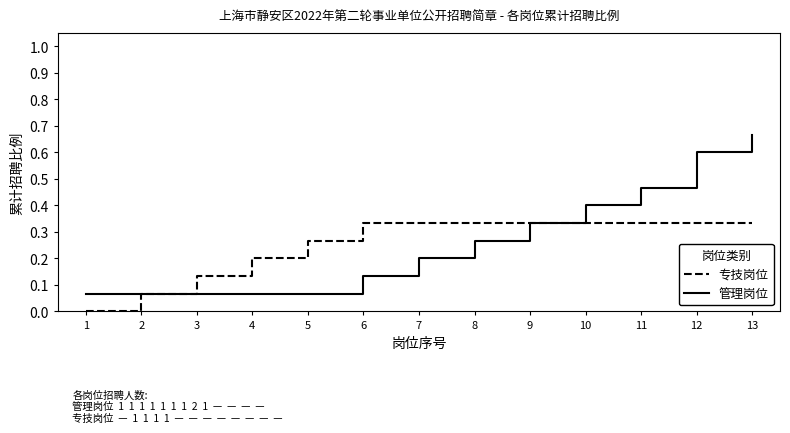

Rank the series by their maximum value, from lowest to highest.

专技岗位, 管理岗位